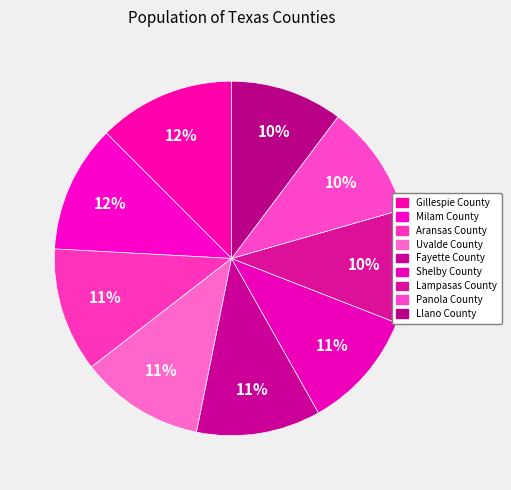

Rank the categories by value from highest to lowest.

Gillespie County, Milam County, Aransas County, Uvalde County, Fayette County, Shelby County, Lampasas County, Panola County, Llano County